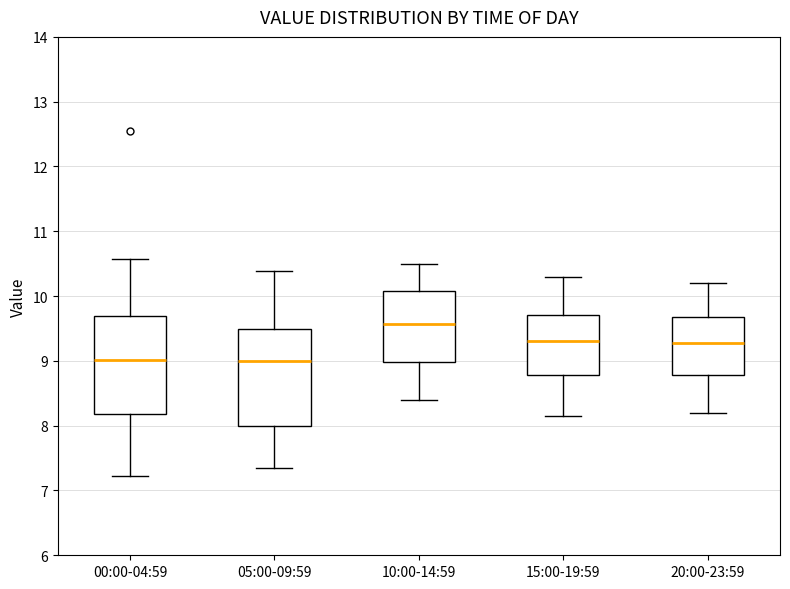

Reading left to right, transcribe this box plot: for each box, give where its median line is, the range the box spans, and where its two whiskers end, as read against the y-axis. The values are not printed on the chart, so give them approximately, as read against the axis.

00:00-04:59: median 9.0, box 8.2 to 9.7, whiskers 7.2 to 10.6
05:00-09:59: median 9.0, box 8.0 to 9.5, whiskers 7.4 to 10.4
10:00-14:59: median 9.6, box 9.0 to 10.1, whiskers 8.4 to 10.5
15:00-19:59: median 9.3, box 8.8 to 9.7, whiskers 8.2 to 10.3
20:00-23:59: median 9.3, box 8.8 to 9.7, whiskers 8.2 to 10.2